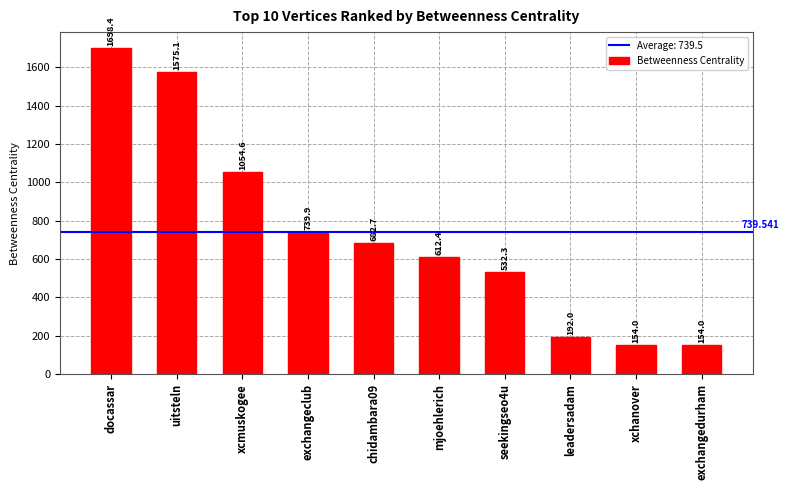

What is the difference between the maximum and minimum values?

1544.4